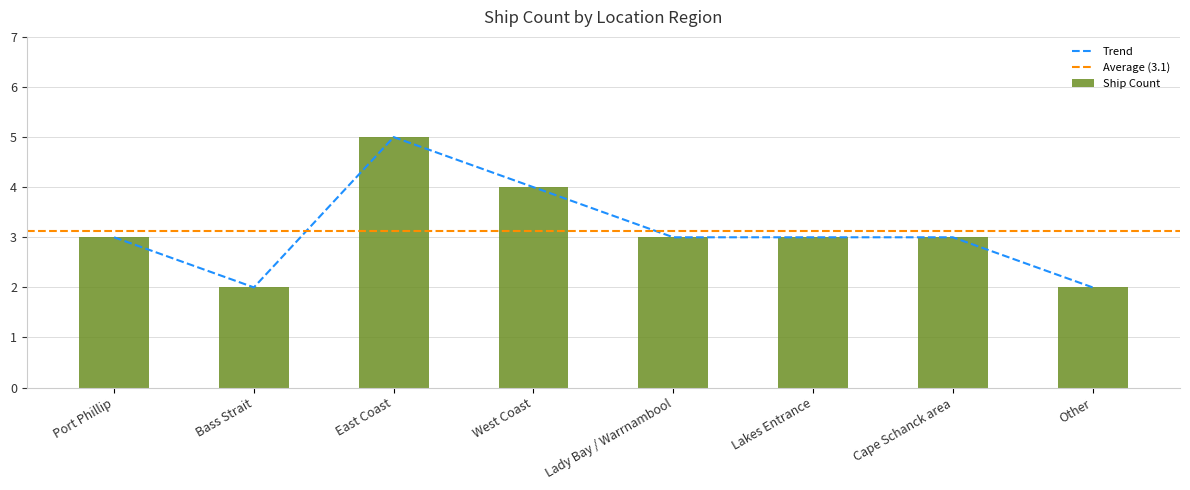

What is the value of the 1st bar from the left?

3